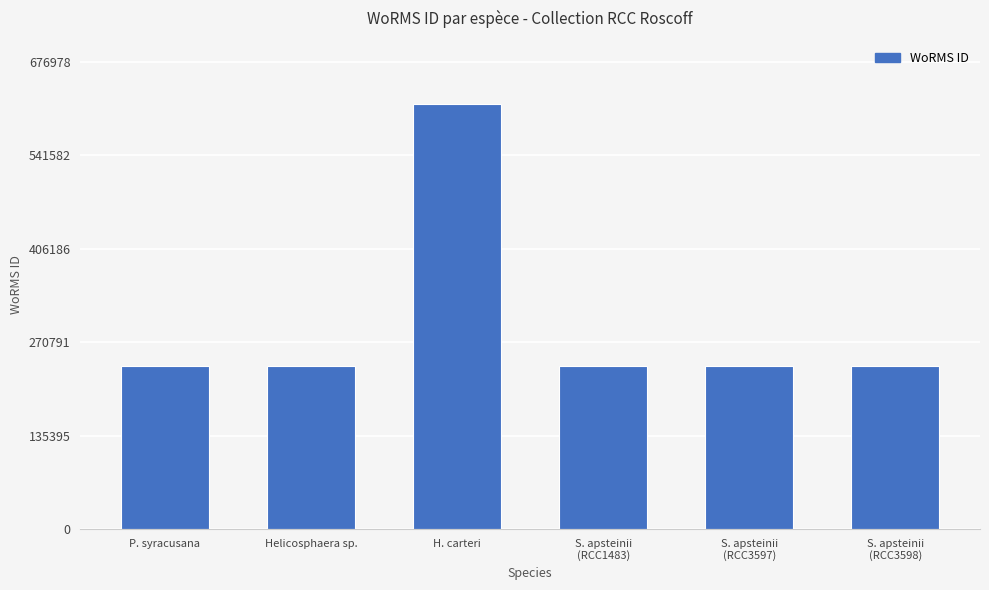

True or false: the data shows 615435 at H. carteri.

True